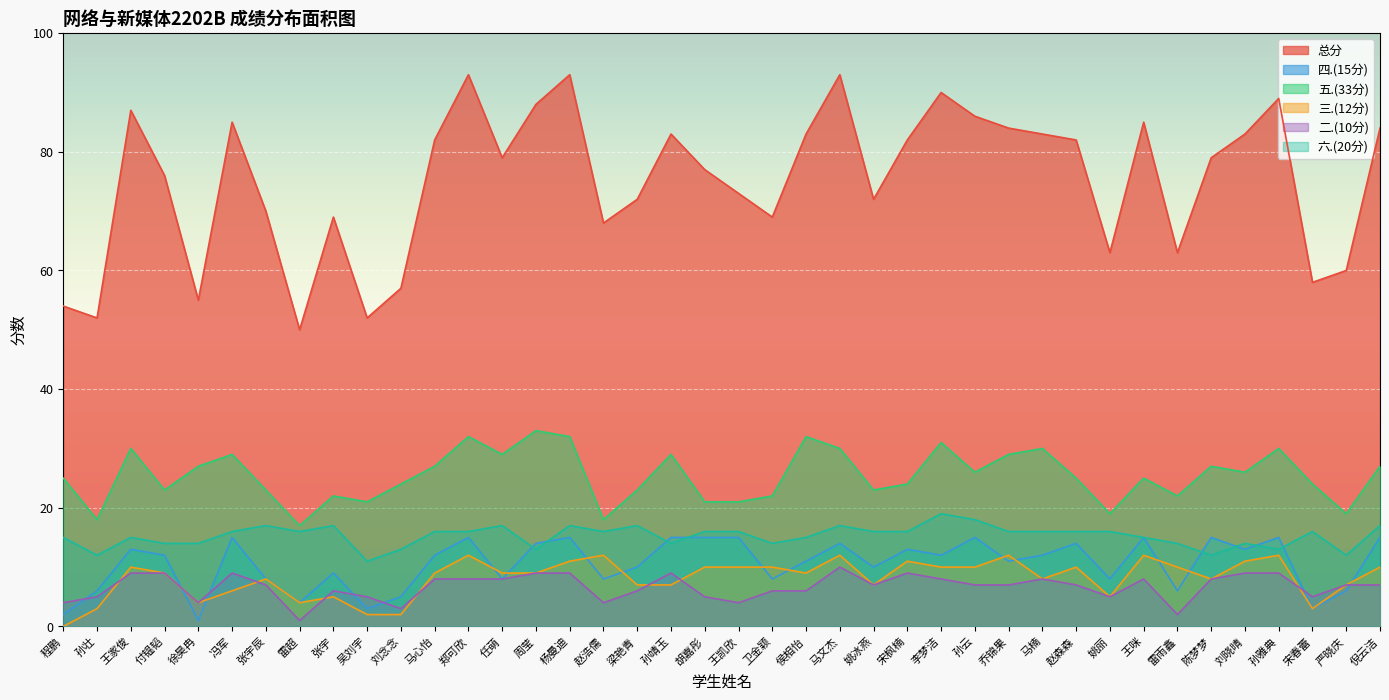

What is the spread (max minus min) of values at 刘念念?

55